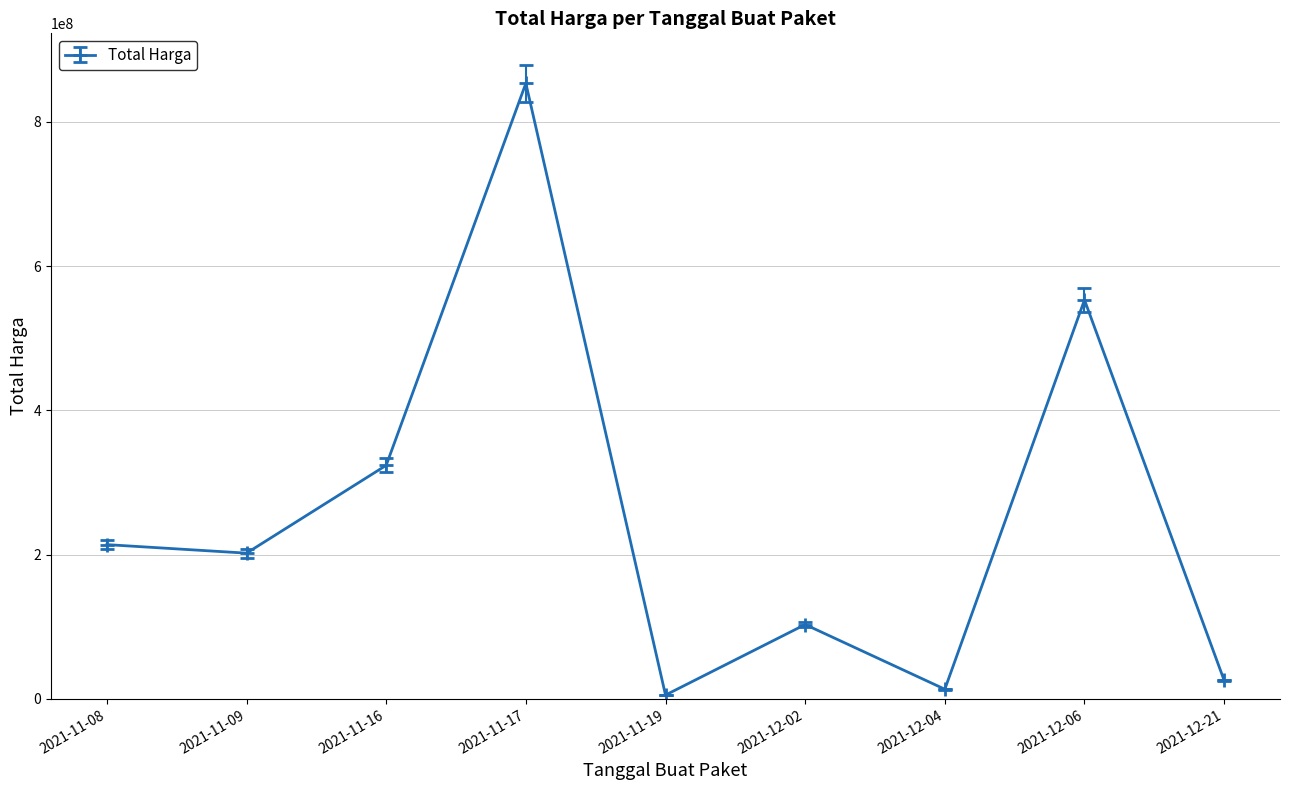

How many values are below 202000000?

4